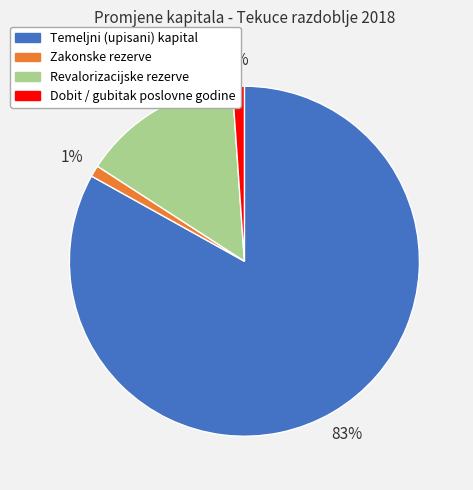

Combined, do Temeljni (upisani) kapital and Zakonske rezerve account for over 50%?

Yes